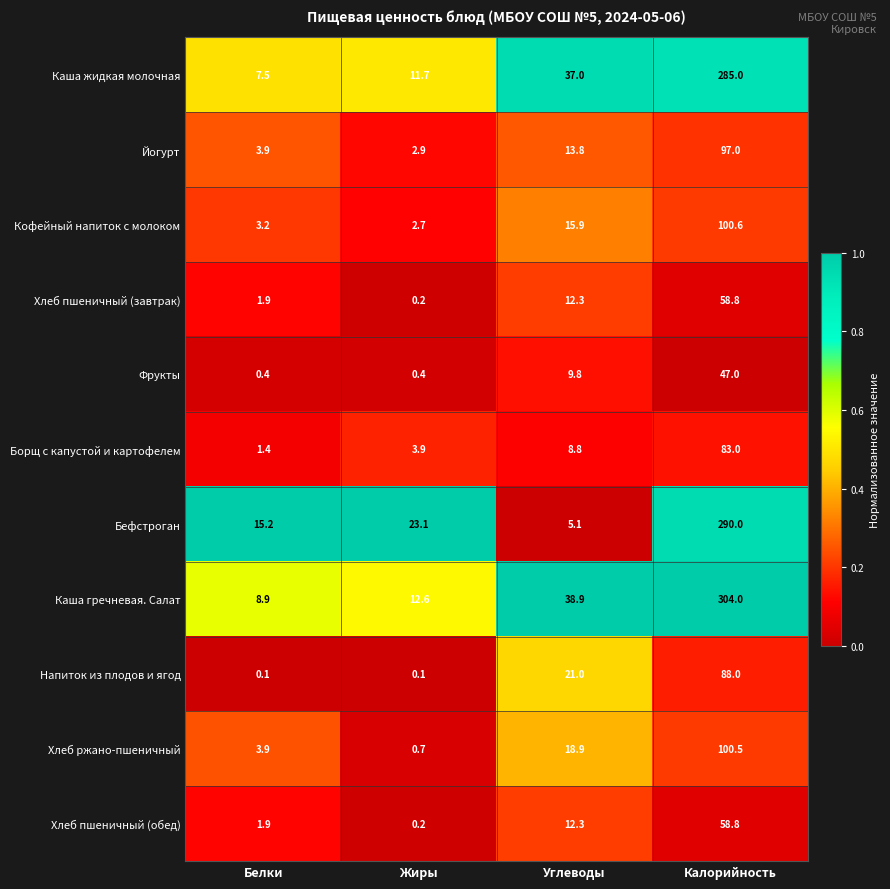

What is the difference between the highest and lowest values at Калорийность?

257.0